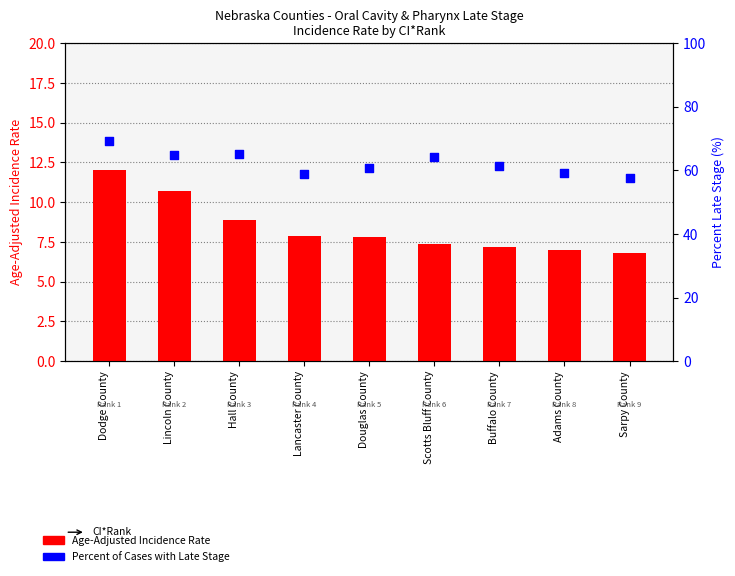

At how many categories does at least one series exceed 60?

6